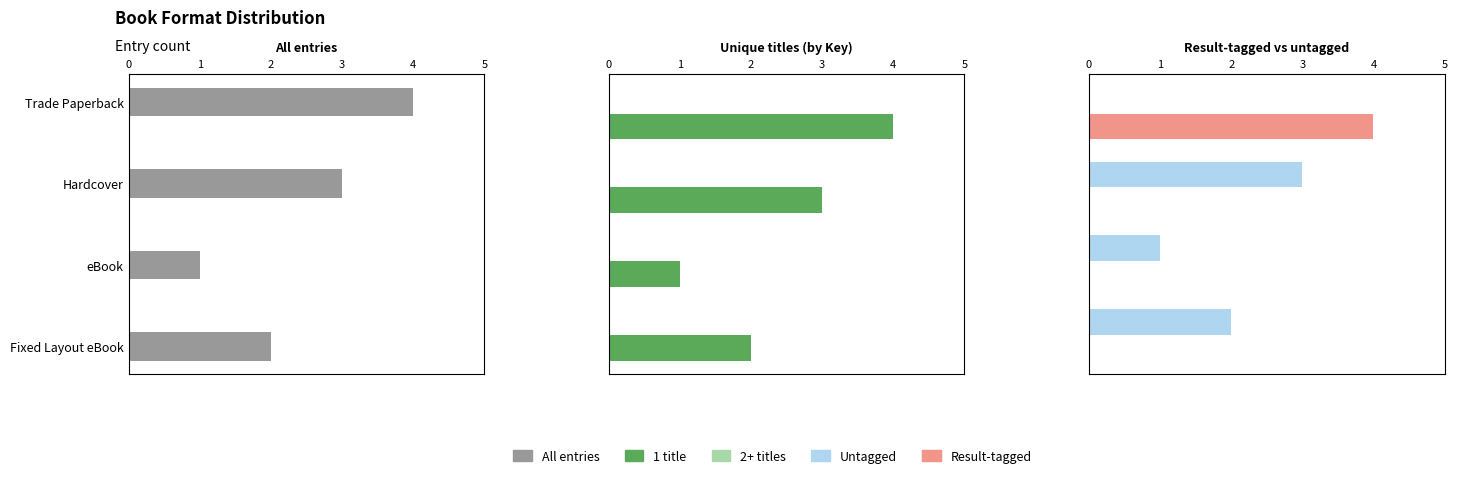

How many bars are there in total?

20